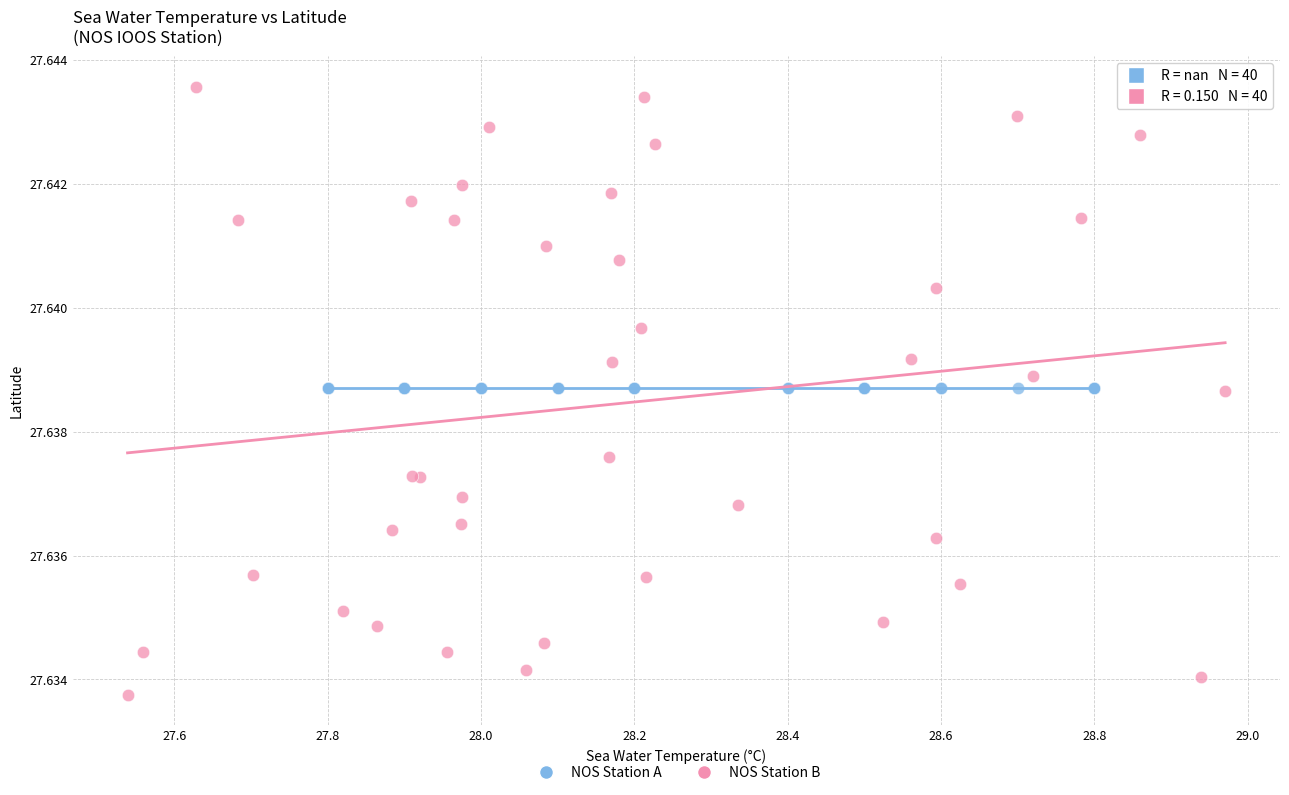

Which series contains the highest Y value?

NOS Station B